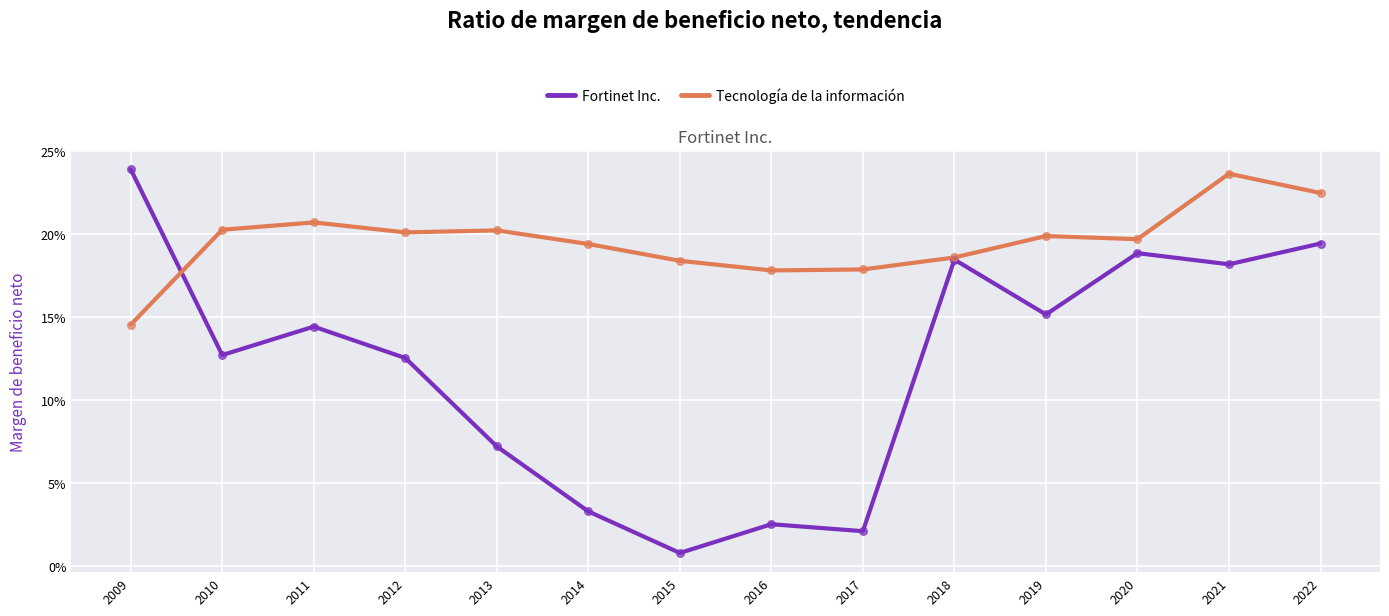

At which category is the sum across all series the highest?

2022